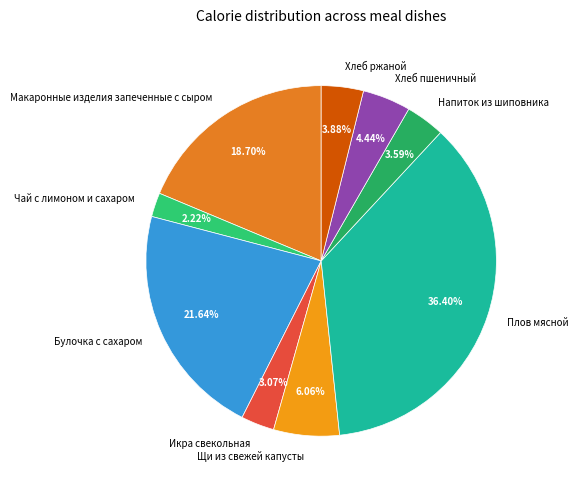

Between Макаронные изделия запеченные с сыром and Хлеб ржаной, which is larger?

Макаронные изделия запеченные с сыром